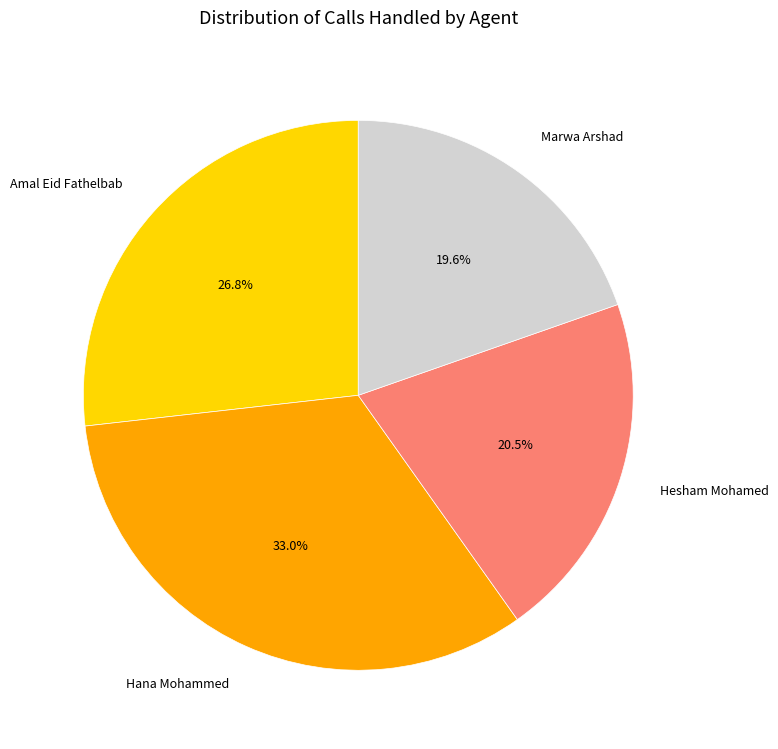

Is Hesham Mohamed the majority of the pie?

No